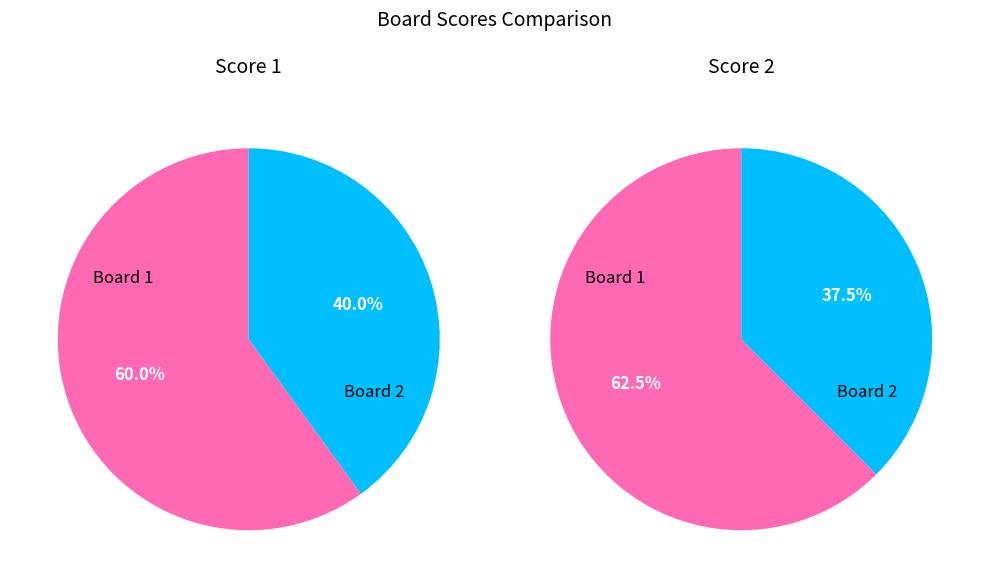

What is the total percentage of Board 2 and Board 1?

100.0%